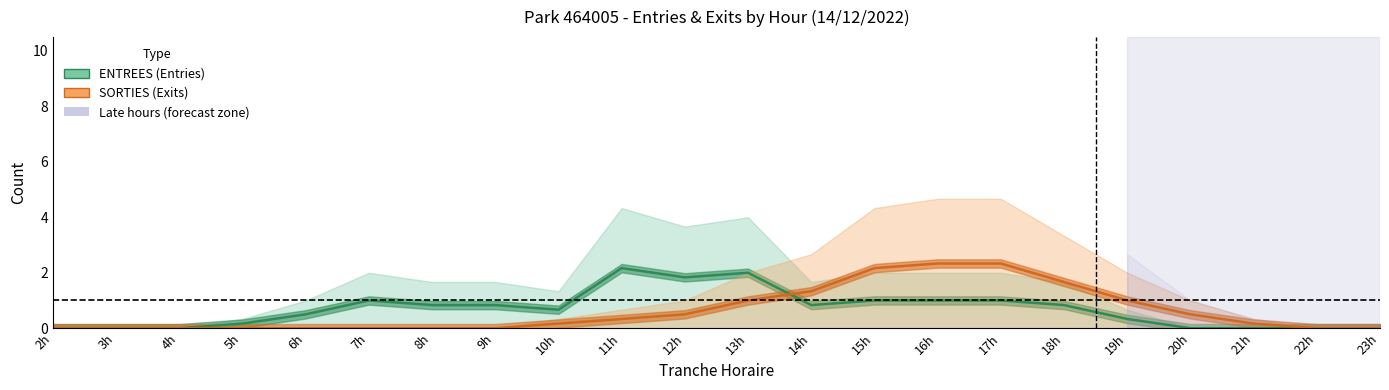

Reading left to right, list all the values displayed in this chart.

ENTREES (Entries): 2h=0.0	3h=0.0	4h=0.0	5h=0.2	6h=0.5	7h=1.0	8h=0.8	9h=0.8	10h=0.7	11h=2.2	12h=1.8	13h=2.0	14h=0.8	15h=1.0	16h=1.0	17h=1.0	18h=0.8	19h=0.3	20h=0.0	21h=0.0	22h=0.0	23h=0.0
SORTIES (Exits): 2h=0.0	3h=0.0	4h=0.0	5h=0.0	6h=0.0	7h=0.0	8h=0.0	9h=0.0	10h=0.2	11h=0.3	12h=0.5	13h=1.0	14h=1.3	15h=2.2	16h=2.3	17h=2.3	18h=1.7	19h=1.0	20h=0.5	21h=0.2	22h=0.0	23h=0.0